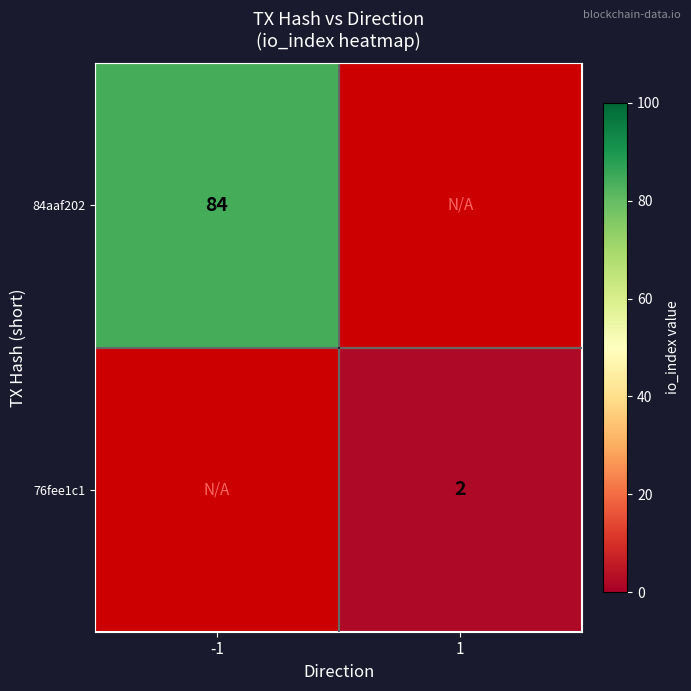

Is it true that 84aaf202 equals 136 at -1?

False